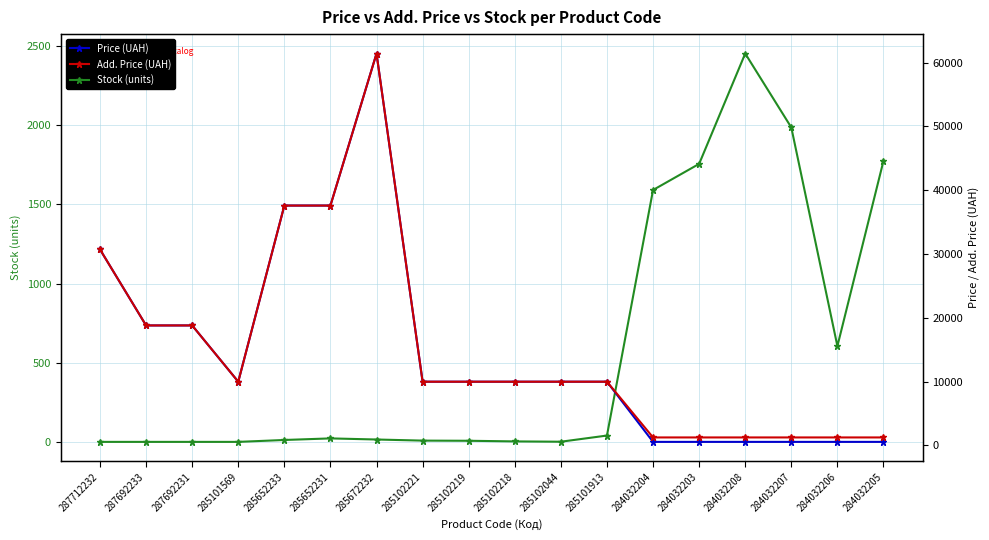

Reading left to right, what are all the values shown in this chart?

Stock (units): 287712232=0.0	287692233=0.0	287692231=0.0	285101569=0.0	285652233=12.0	285652231=22.0	285672232=15.0	285102221=8.0	285102219=7.0	285102218=3.0	285102044=1.0	285101913=40.0	284032204=1591.0	284032203=1756.0	284032208=2453.0	284032207=1986.0	284032206=605.0	284032205=1775.0
Price (UAH): 287712232=30717.1	287692233=18796.8	287692231=18796.8	285101569=9975.0	285652233=37593.6	285652231=37593.6	285672232=61434.3	285102221=9975.0	285102219=9975.0	285102218=9975.0	285102044=9975.0	285101913=9975.0	284032204=539.0	284032203=539.0	284032208=539.0	284032207=539.0	284032206=539.0	284032205=539.0
Add. Price (UAH): 287712232=30717.1	287692233=18796.8	287692231=18796.8	285101569=9975.0	285652233=37593.6	285652231=37593.6	285672232=61434.3	285102221=9975.0	285102219=9975.0	285102218=9975.0	285102044=9975.0	285101913=9975.0	284032204=1235.4	284032203=1235.4	284032208=1235.4	284032207=1235.4	284032206=1235.4	284032205=1235.4